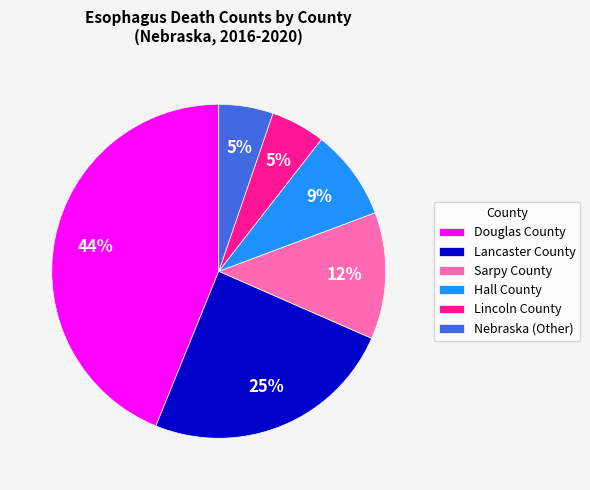

Is it true that Lincoln County is 1% of the pie?

False